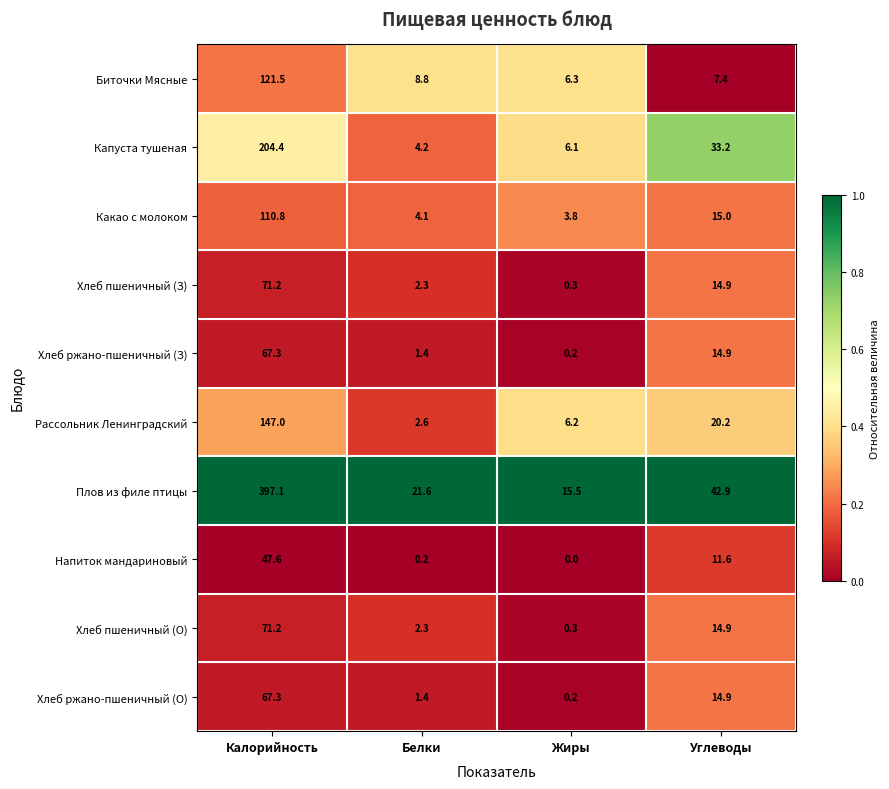

Count the number of data series in this chart.

10